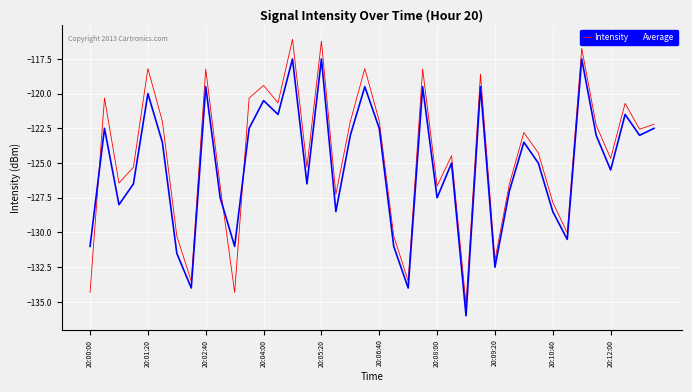

What is the lowest value of the Intensity series?

-135.2